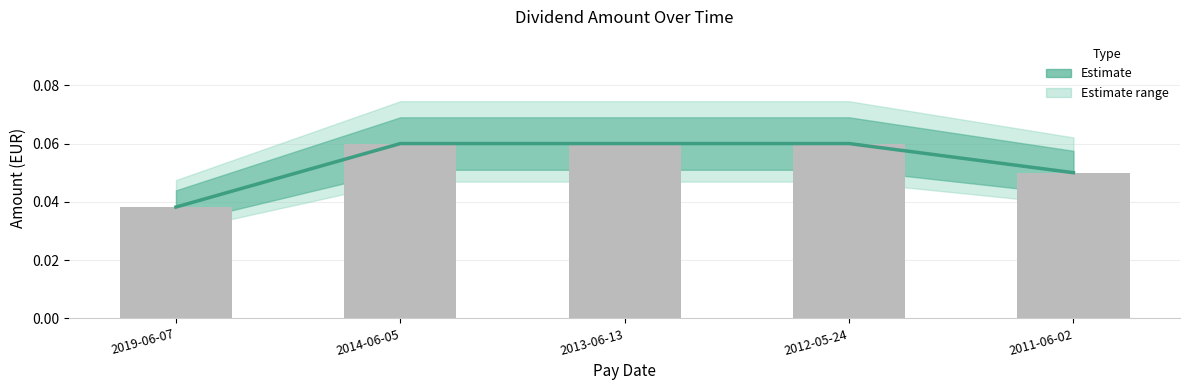

How many values are between 0 and 1?

5